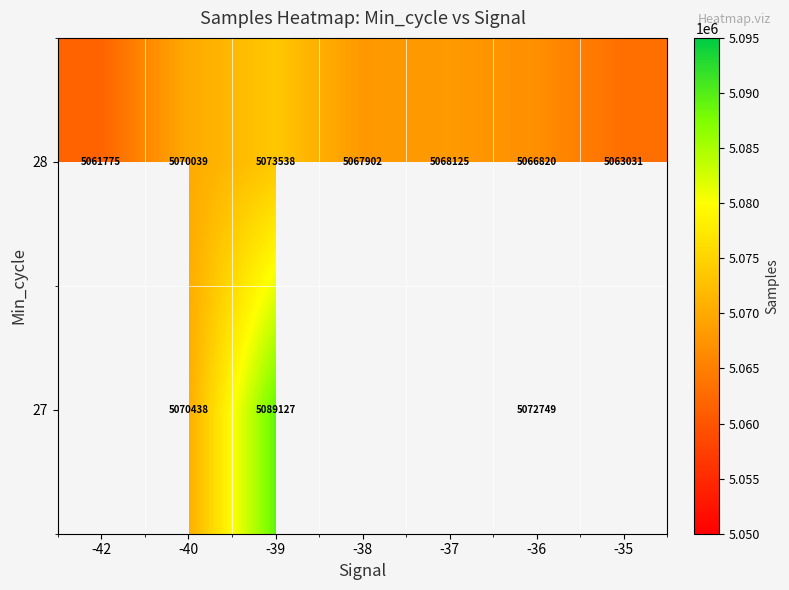

True or false: 28 has a value of 1529071.9 at -39.

False